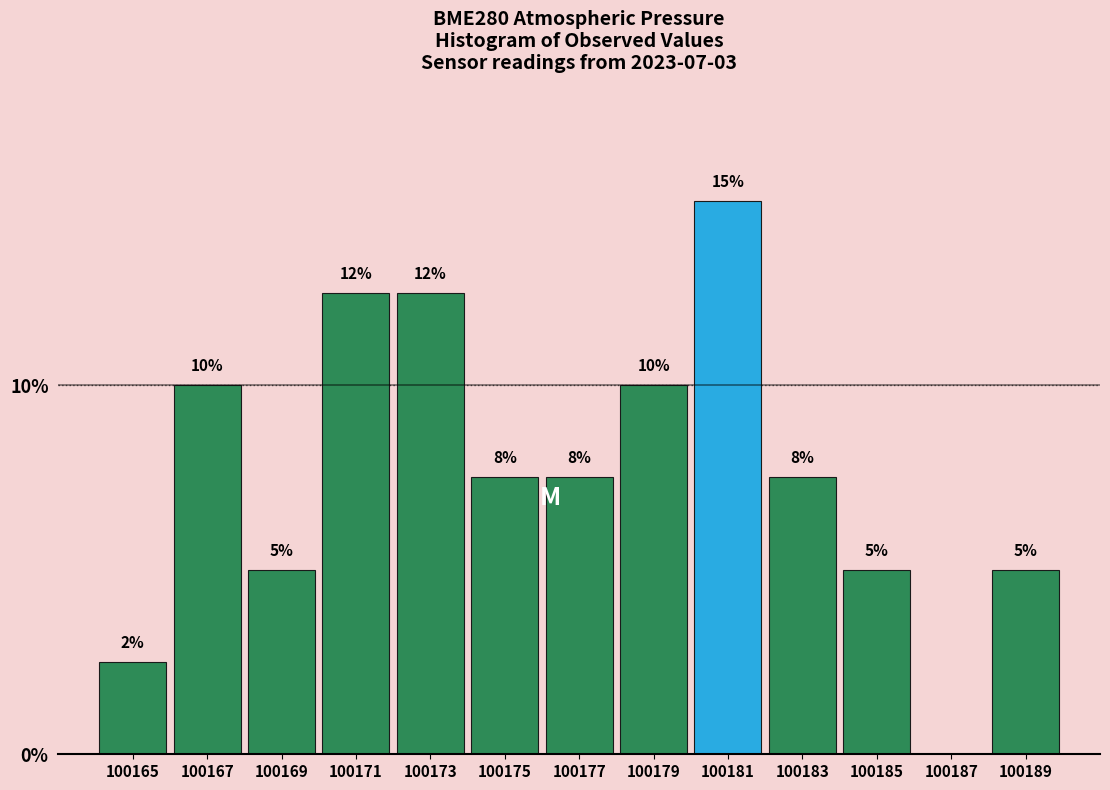

What is the maximum value shown in the chart?

15.0